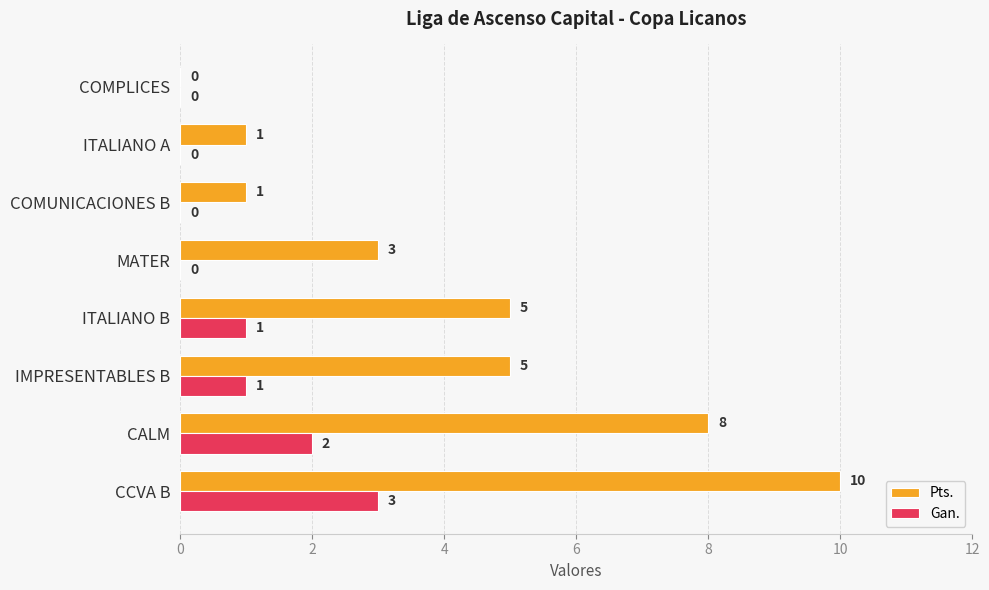

What is the average value of the Gan. series?

1